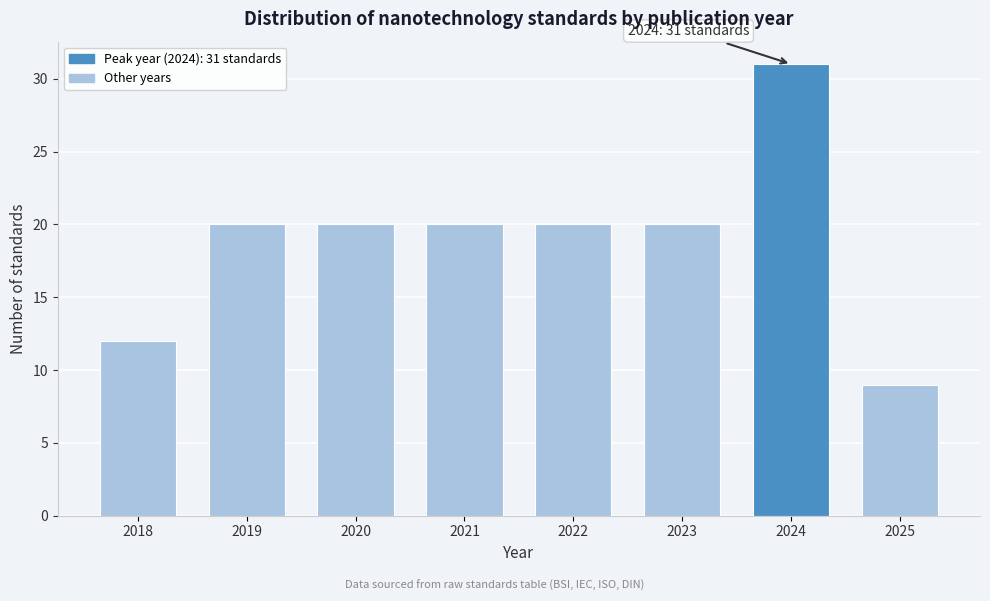

Reading right to left, what are all the values shown in this chart?

9	31	20	20	20	20	20	12